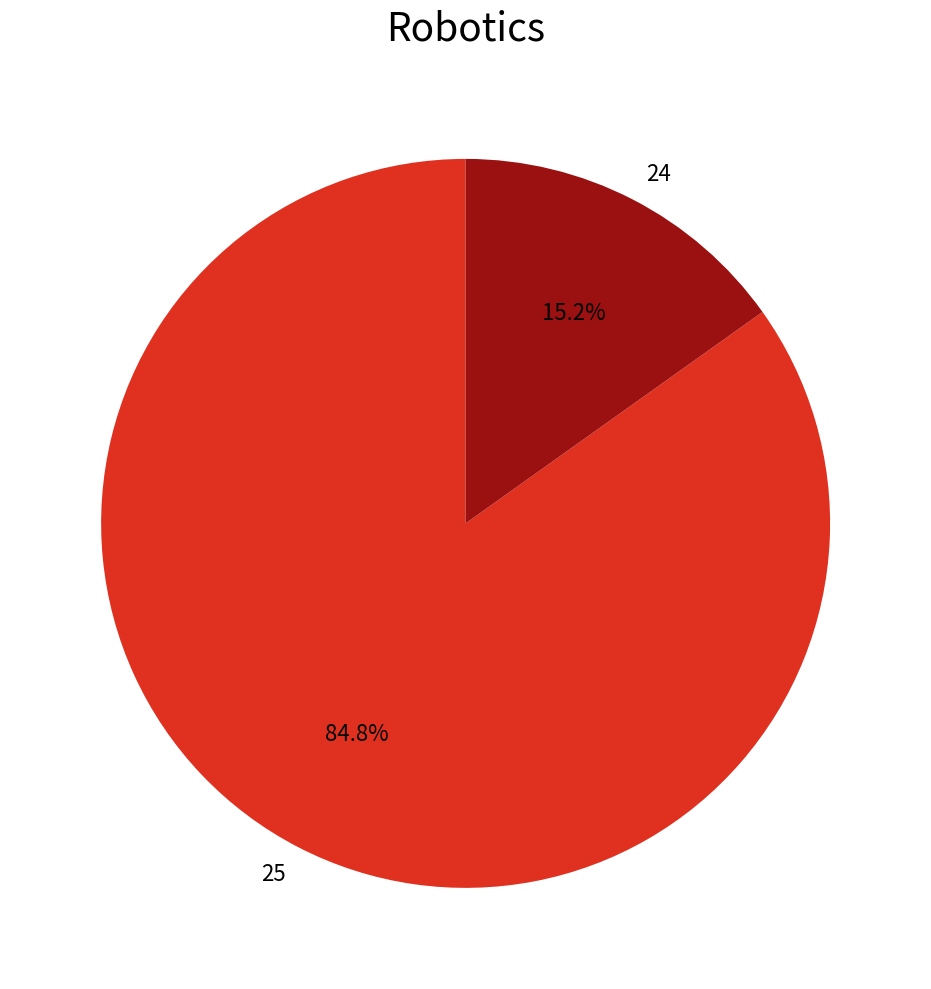

How many slices are in this pie chart?

2